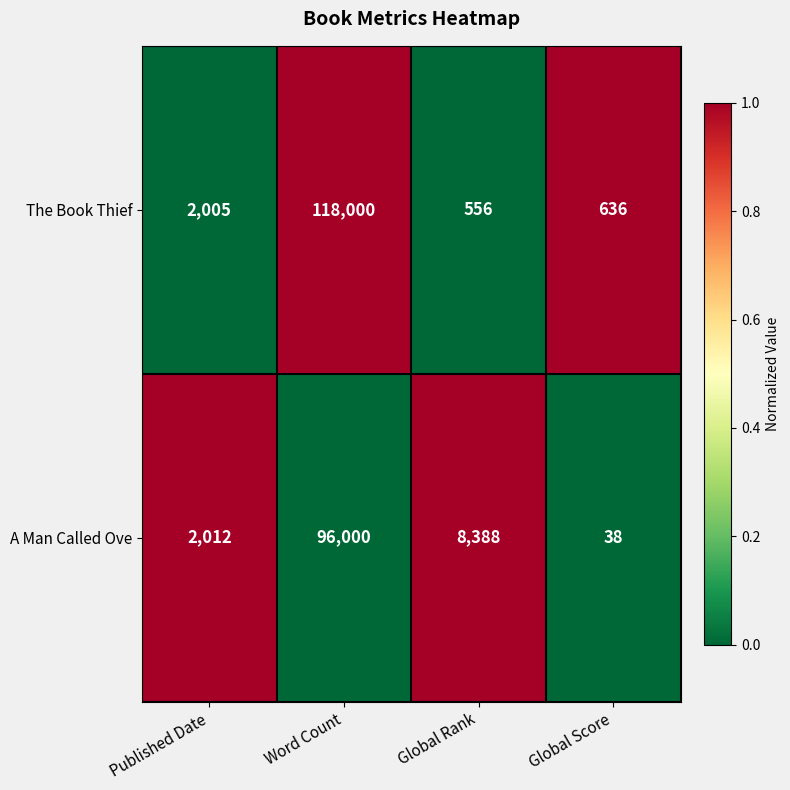

What is the spread (max minus min) of values at Word Count?

22000